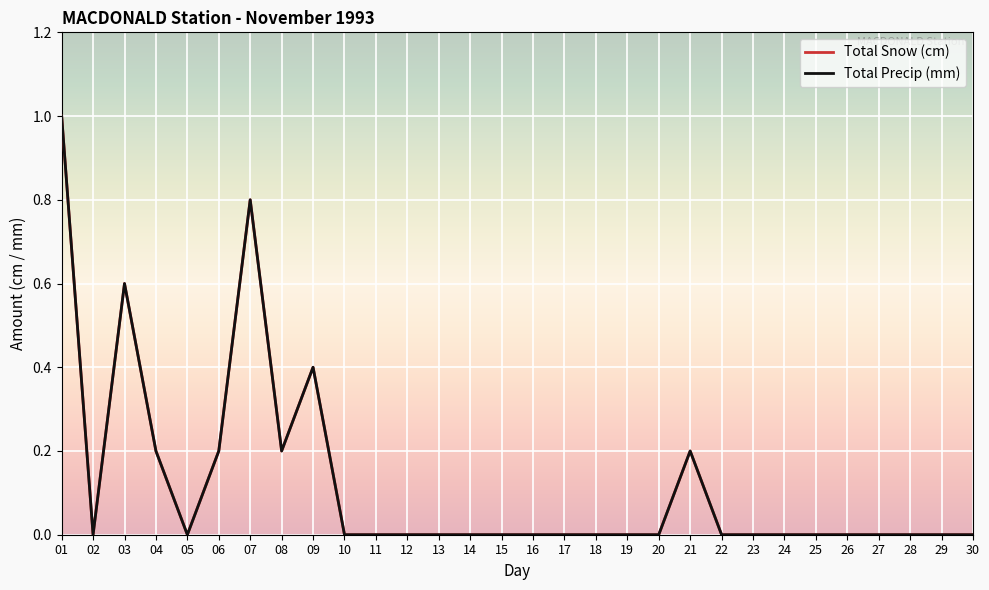

True or false: Total Precip (mm) and Total Snow (cm) cross at least once.

False